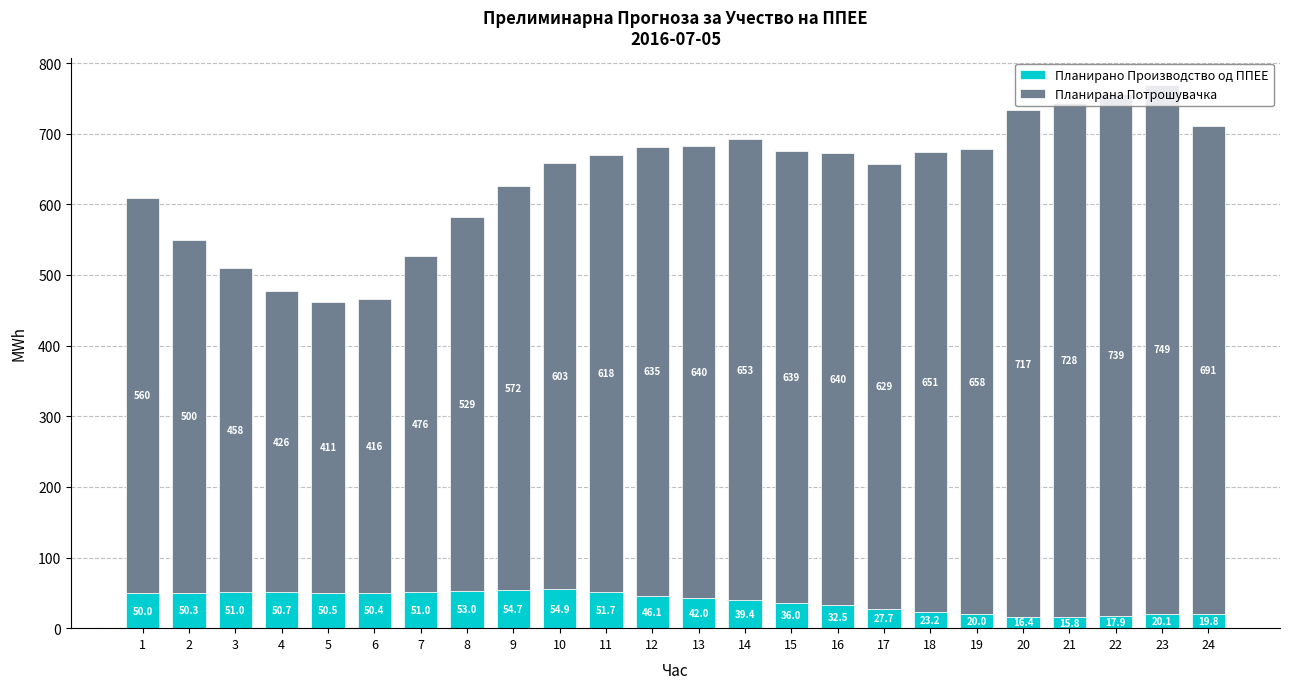

At which label does Планирано Производство од ППЕЕ reach its peak?

10